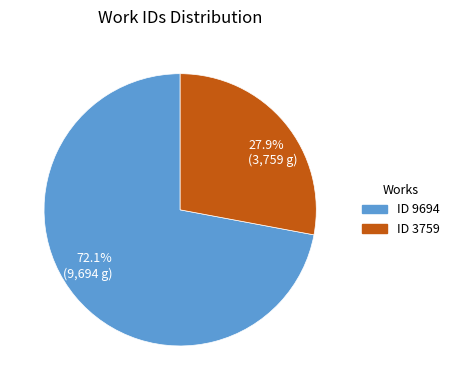

Between 27.9% (3,759 g) and 72.1% (9,694 g), which is larger?

72.1% (9,694 g)